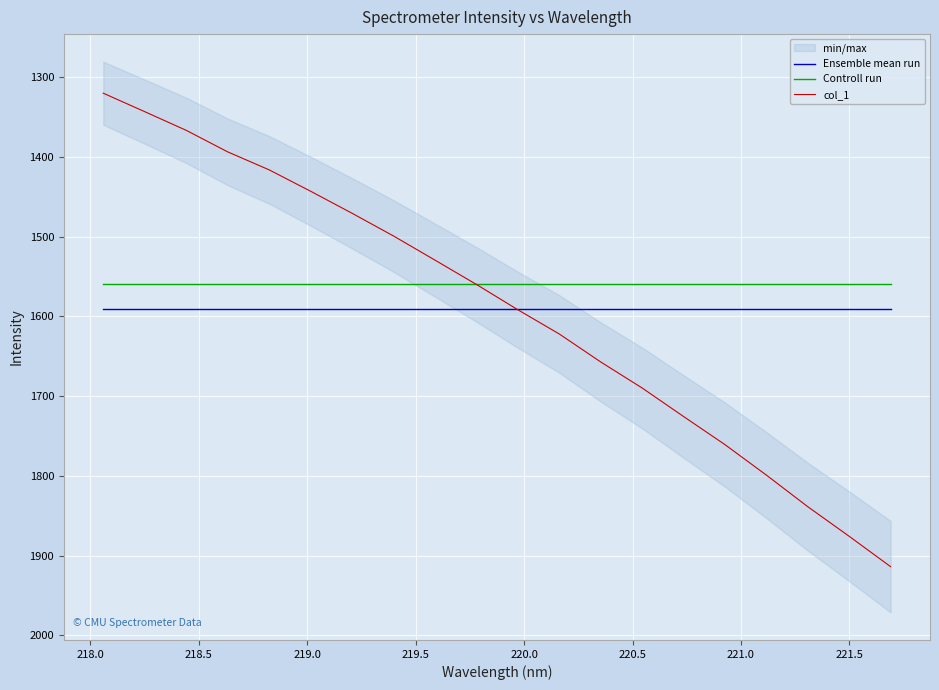

What is the minimum value for Controll run?

1558.9